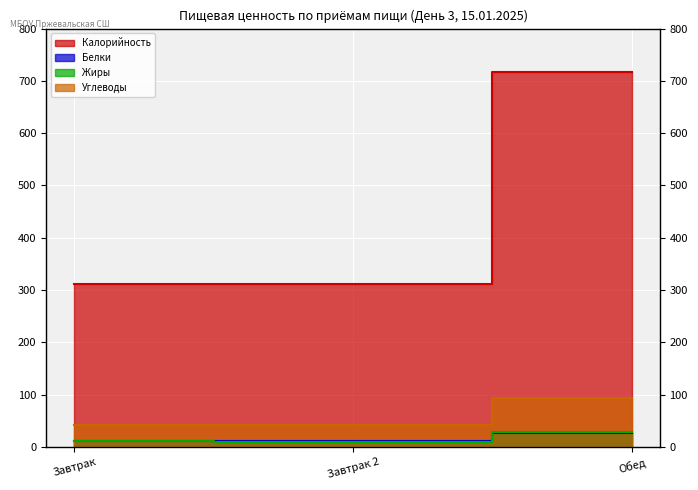

Reading right to left, list all the values displayed in this chart.

Калорийность: Обед=717.4	Завтрак 2=311.1	Завтрак=311.1
Белки: Обед=25.8	Завтрак 2=11.8	Завтрак=11.8
Жиры: Обед=29.3	Завтрак 2=10.1	Завтрак=10.7
Углеводы: Обед=92.7	Завтрак 2=41.7	Завтрак=41.6